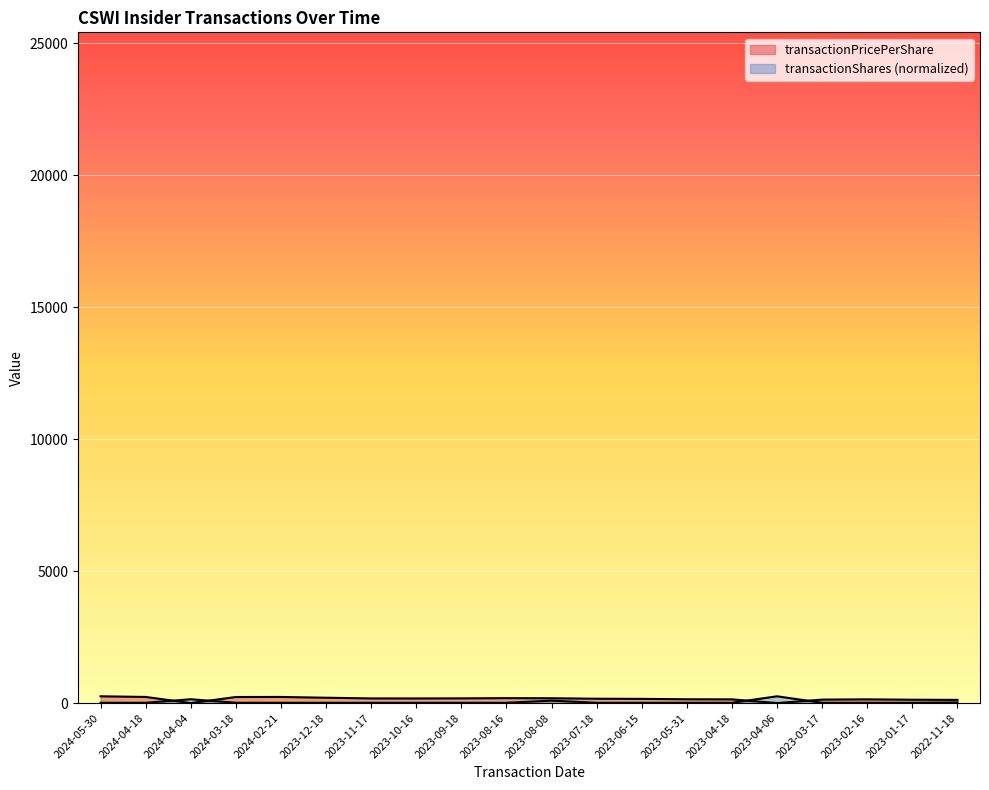

What are all the series names shown in the legend?

transactionPricePerShare, transactionShares